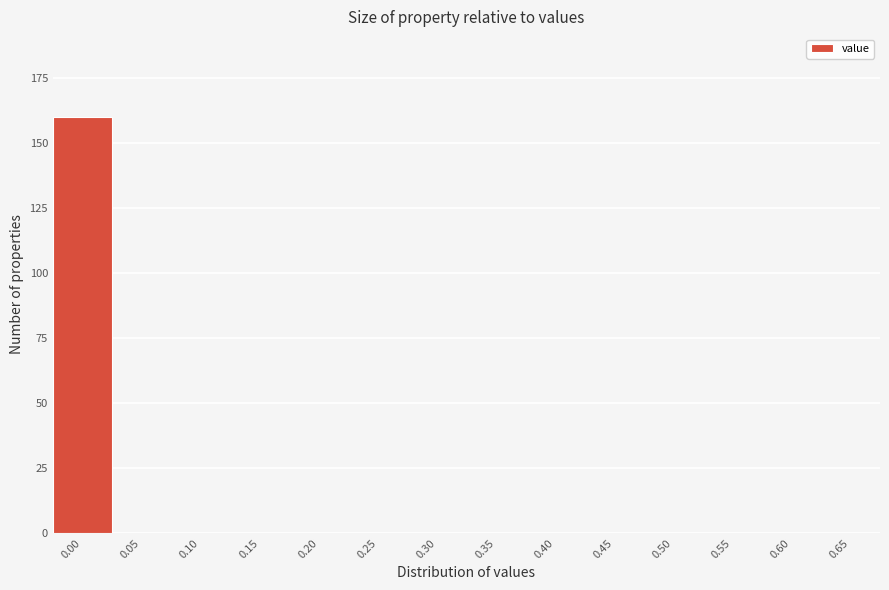

Reading left to right, extract all data points from this chart.

0.00=160	0.05=0	0.10=0	0.15=0	0.20=0	0.25=0	0.30=0	0.35=0	0.40=0	0.45=0	0.50=0	0.55=0	0.60=0	0.65=0